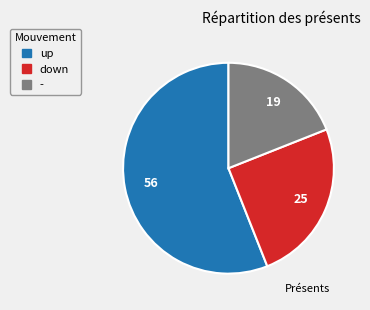

Count the number of slices in the pie.

3